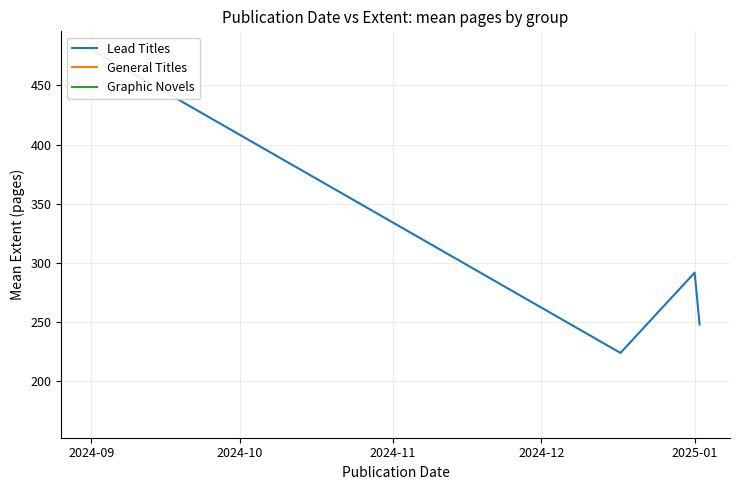

Reading right to left, what are all the values shown in this chart?

248.0	291.9	224.0	480.0